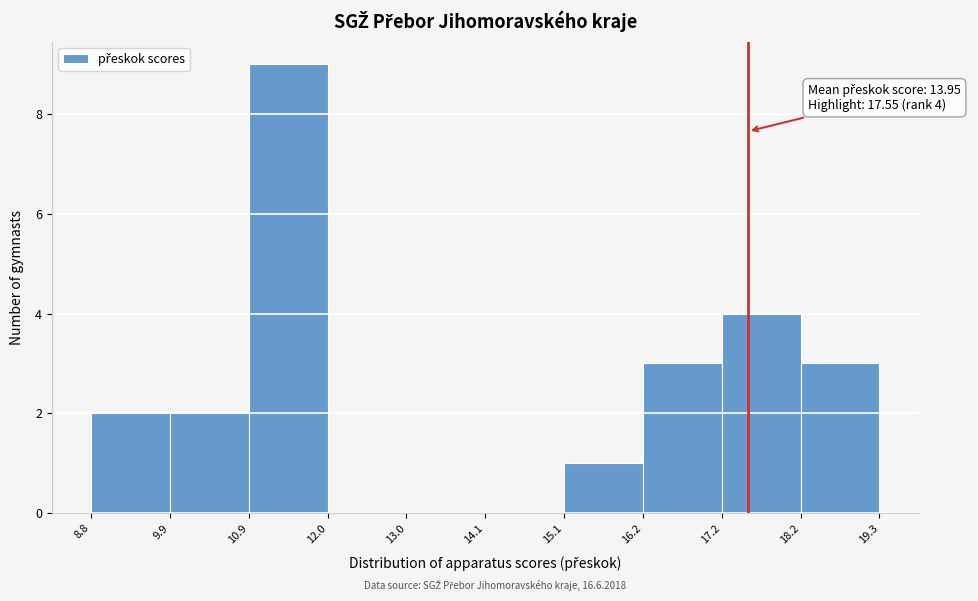

Which range on the x-axis has the tallest bar?

10.9 to 12.0